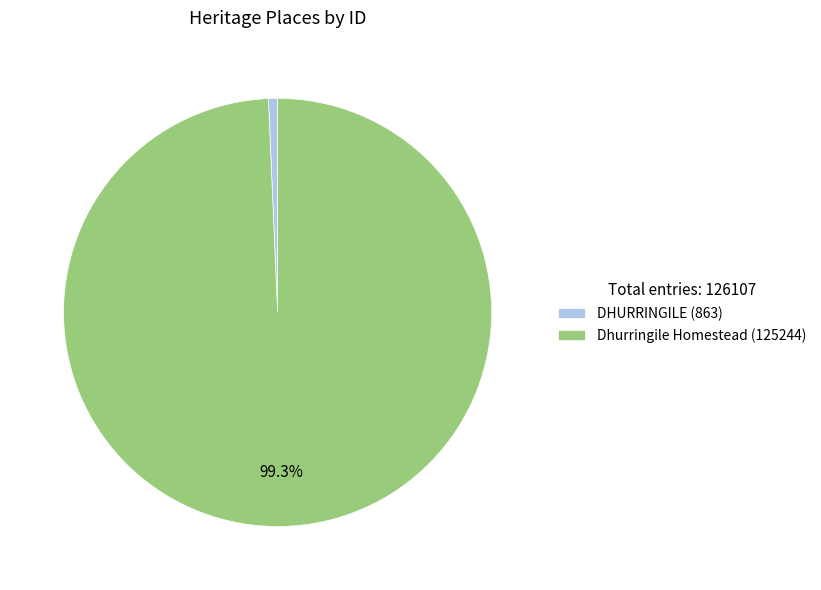

Which category has the biggest portion of the pie?

Dhurringile Homestead